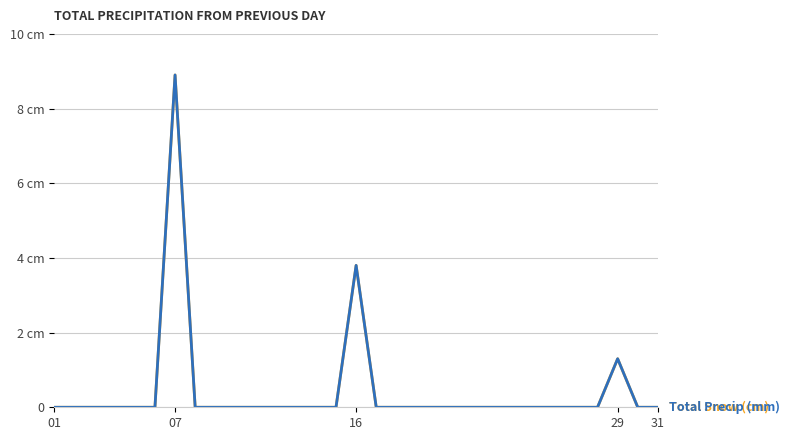

Reading left to right, list all the values displayed in this chart.

Total Snow (cm): 0.0	0.0	0.0	0.0	0.0	0.0	8.9	0.0	0.0	0.0	0.0	0.0	0.0	0.0	0.0	3.8	0.0	0.0	0.0	0.0	0.0	0.0	0.0	0.0	0.0	0.0	0.0	0.0	1.3	0.0	0.0
Total Precip (mm): 0.0	0.0	0.0	0.0	0.0	0.0	8.9	0.0	0.0	0.0	0.0	0.0	0.0	0.0	0.0	3.8	0.0	0.0	0.0	0.0	0.0	0.0	0.0	0.0	0.0	0.0	0.0	0.0	1.3	0.0	0.0